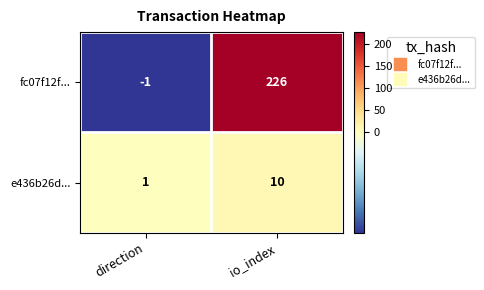

Reading left to right, extract all data points from this chart.

fc07f12f...: -1	226
e436b26d...: 1	10